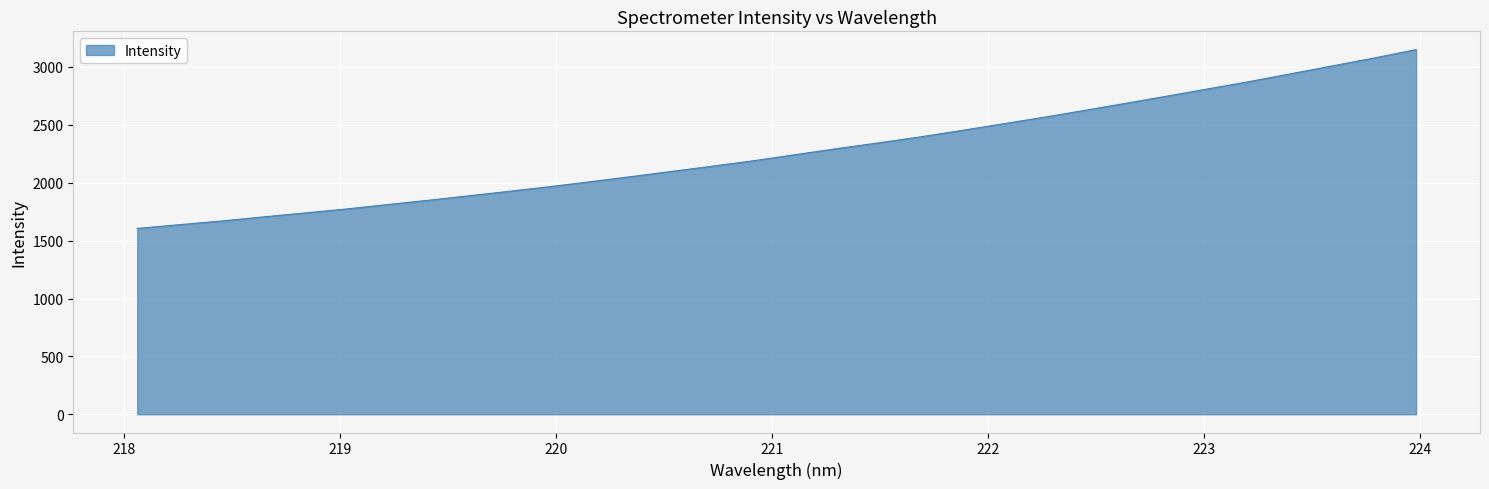

What is the difference between the maximum and minimum values?

1545.1